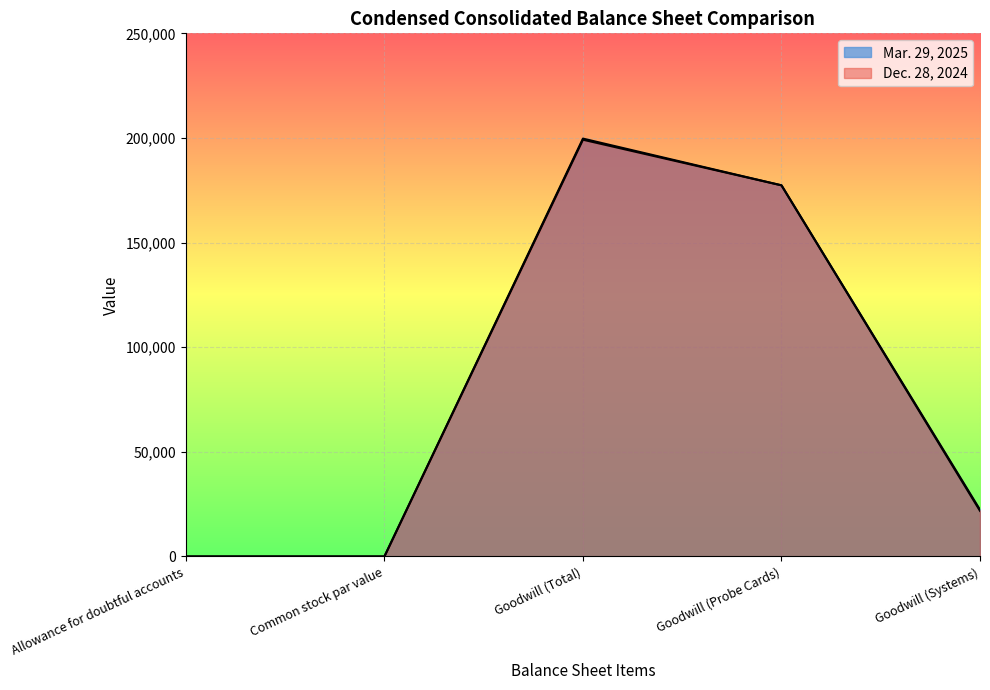

List the labels in order of Mar. 29, 2025 value, largest first.

Goodwill (Total), Goodwill (Probe Cards), Goodwill (Systems), Allowance for doubtful accounts, Common stock par value